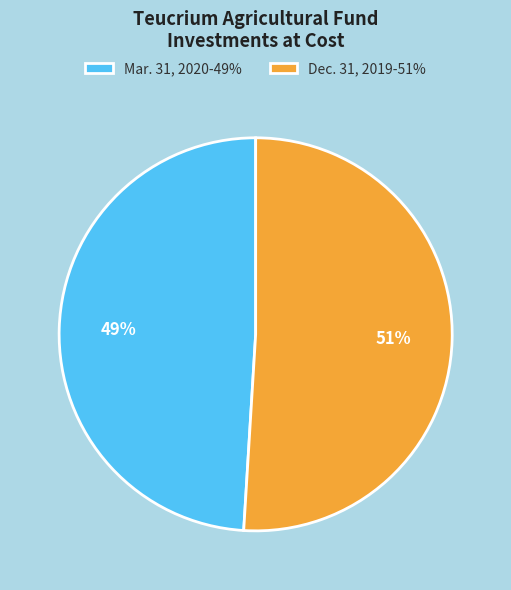

What is the ratio of the value at Dec. 31, 2019 to the value at Mar. 31, 2020?

1.0